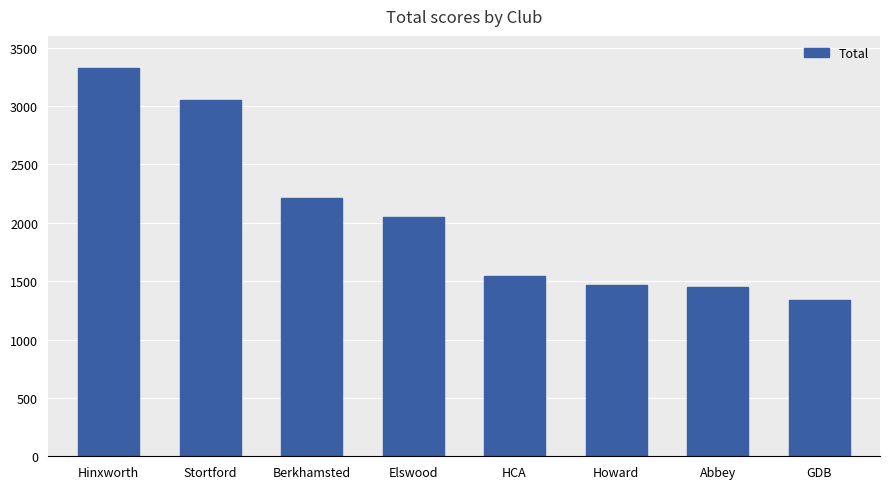

What is the label of the 2nd bar from the left?

Stortford